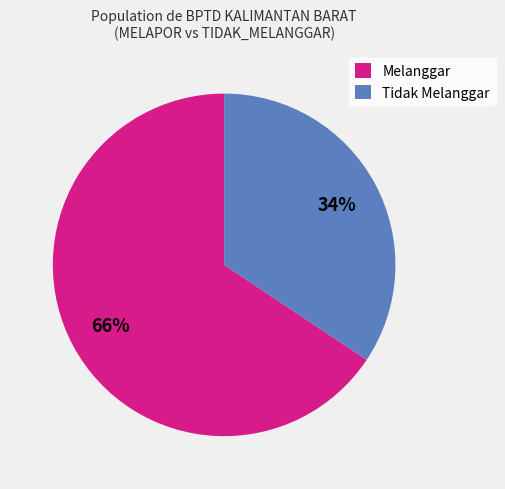

Is there a majority slice in this chart?

Yes